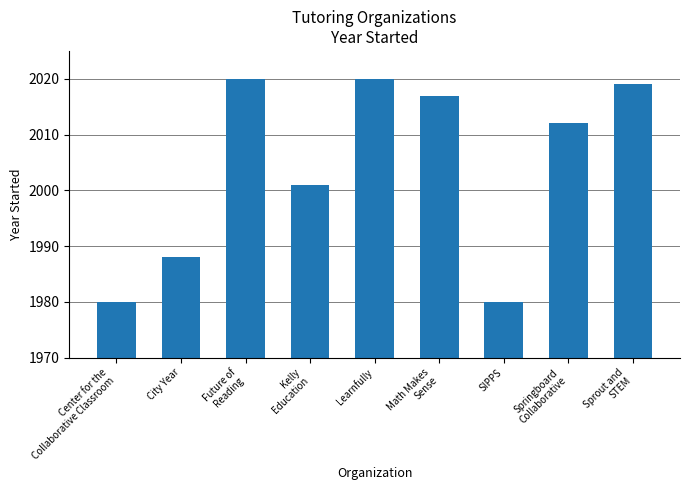

What is the difference between the maximum and minimum values?

40